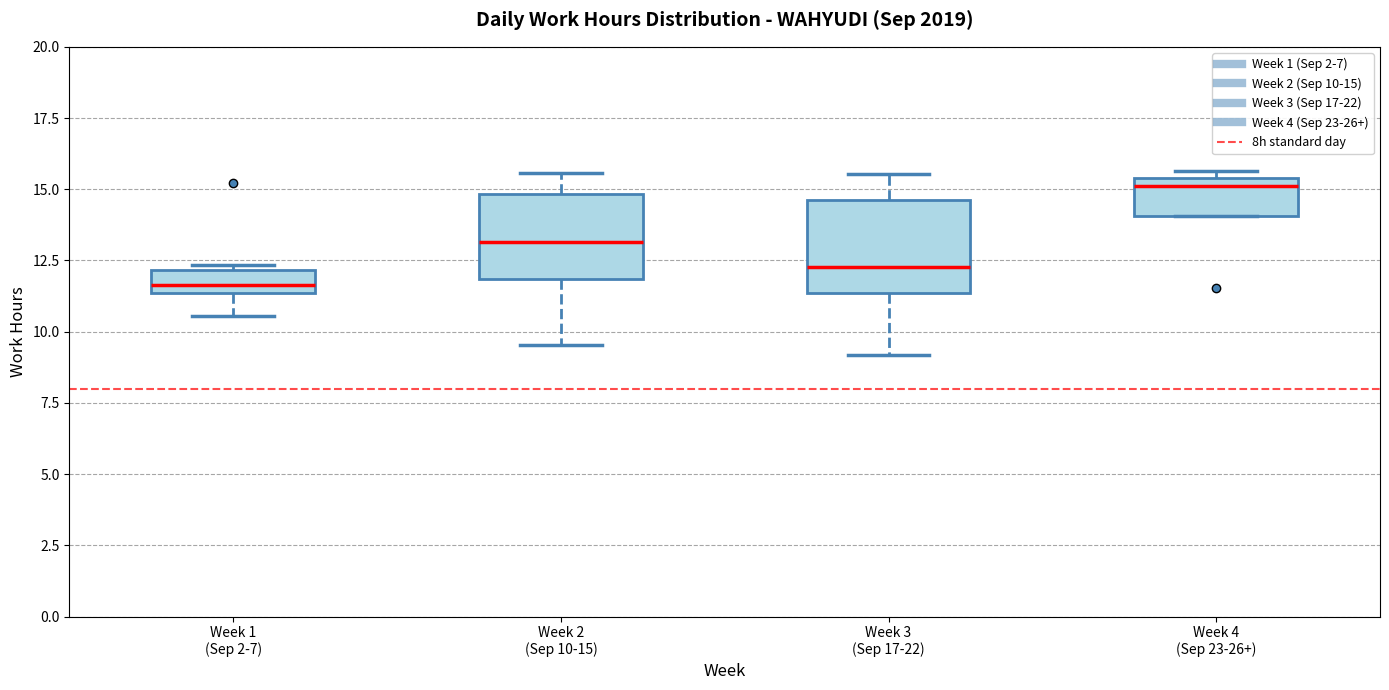

Reading left to right, read every box against the y-axis: the position of its median line, the range the box covers, and the ends of its whiskers. The values are not printed on the chart, so give them approximately, as read against the axis.

Week 1 (Sep 2-7): median 11.5 (inside the box), box 11.5 to 12.0, whiskers 10.5 to 12.5
Week 2 (Sep 10-15): median 13.0, box 12.0 to 15.0, whiskers 9.5 to 15.5
Week 3 (Sep 17-22): median 12.5, box 11.5 to 14.5, whiskers 9.0 to 15.5
Week 4 (Sep 23-26+): median 15.0, box 14.0 to 15.5, whiskers 14.0 to 15.5 (just above the box's upper edge)